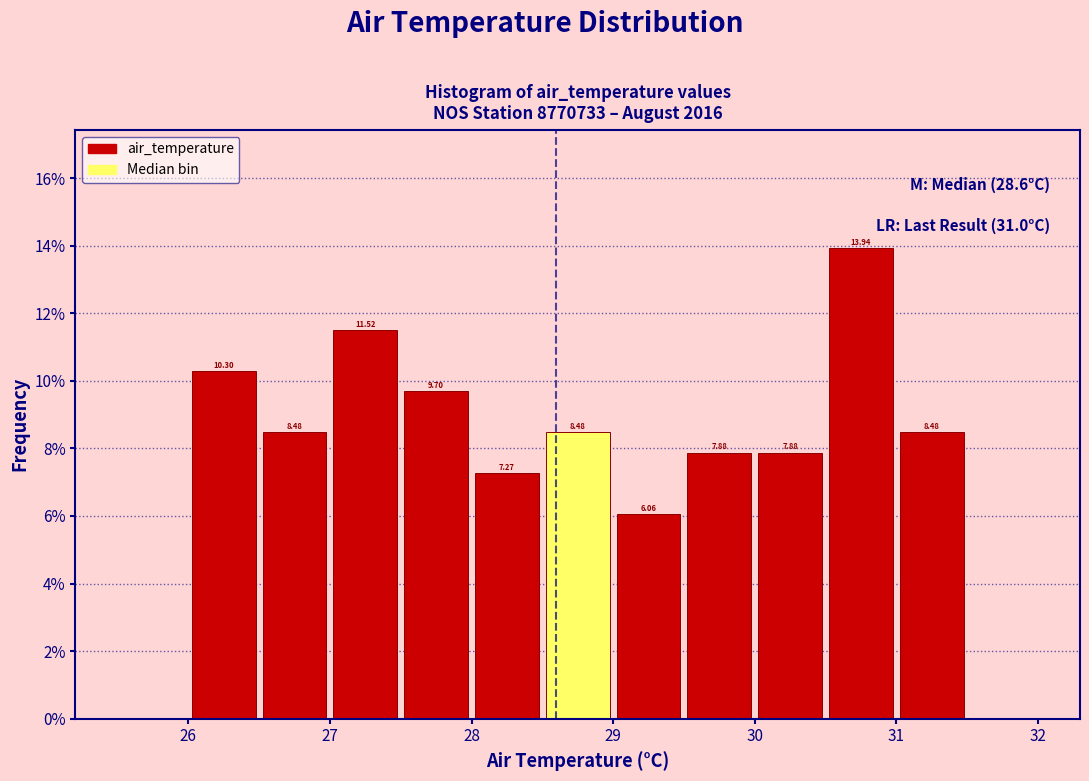

Over which range of the x-axis is the bar tallest?

30.5 to 31.0